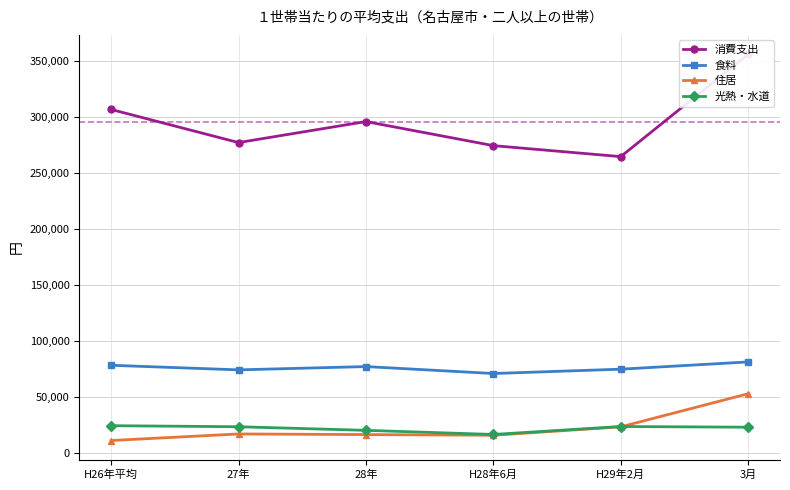

True or false: 食料 has more than 0 points higher than both neighbors.

True